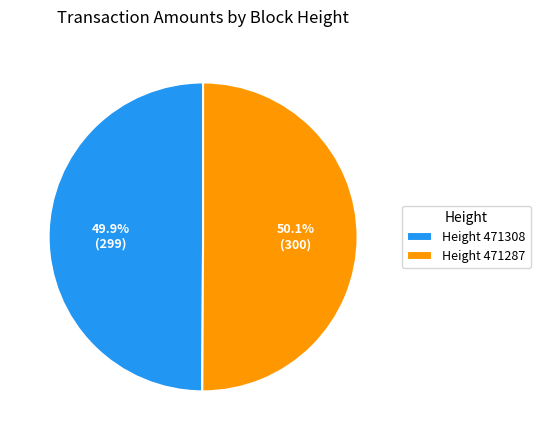

What is the ratio of the value at Height 471287 to the value at Height 471308?

1.0